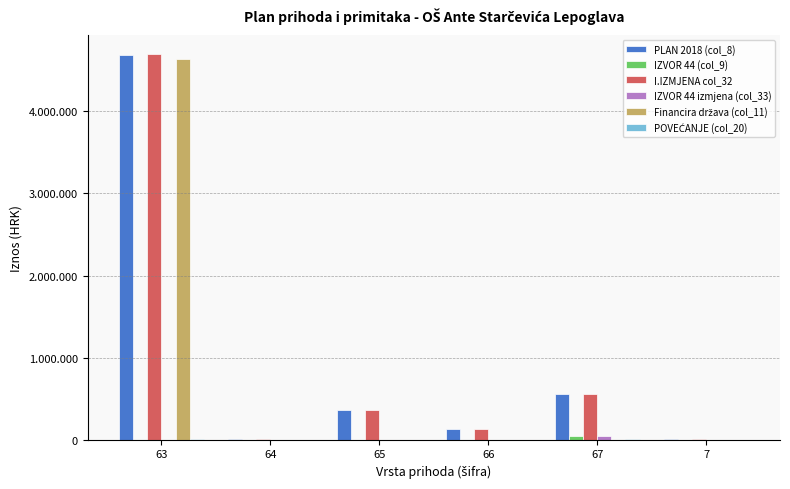

What is the difference between the maximum and second lowest values in the Financira država (col_11) series?

4635500